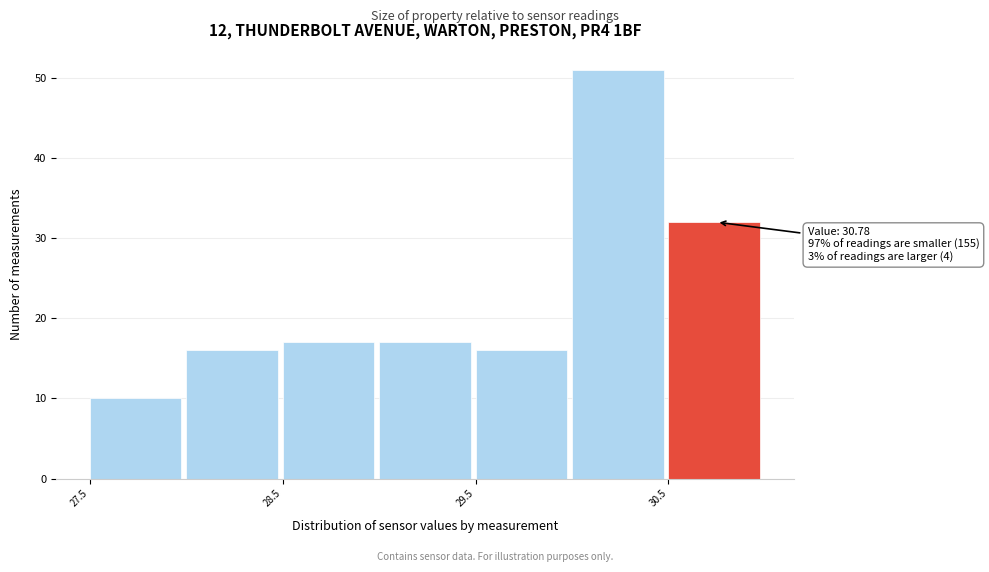

Over which range of the x-axis is the bar tallest?

30.0 to 30.5